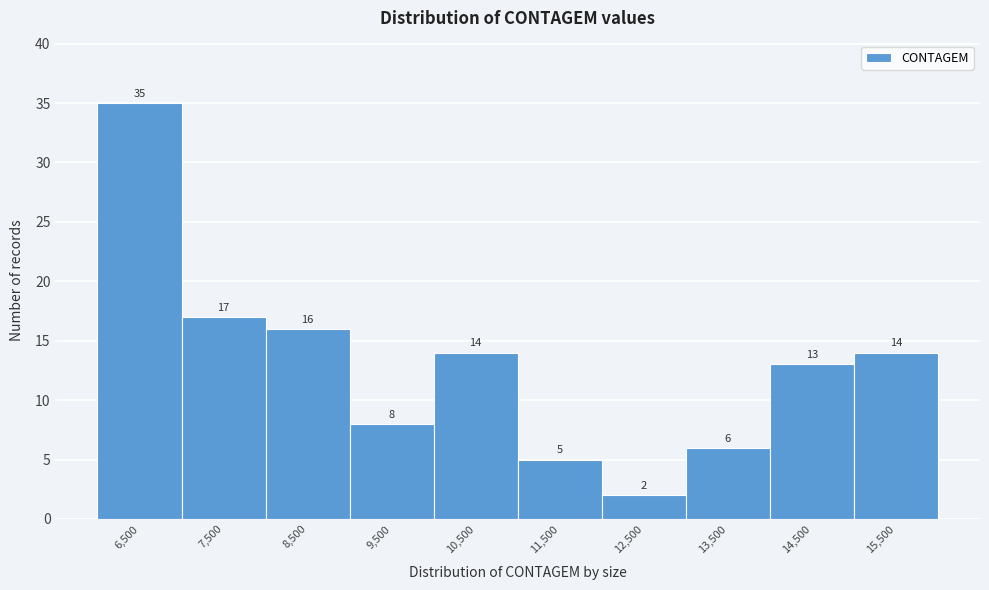

Reading left to right, what are all the values shown in this chart?

35	17	16	8	14	5	2	6	13	14